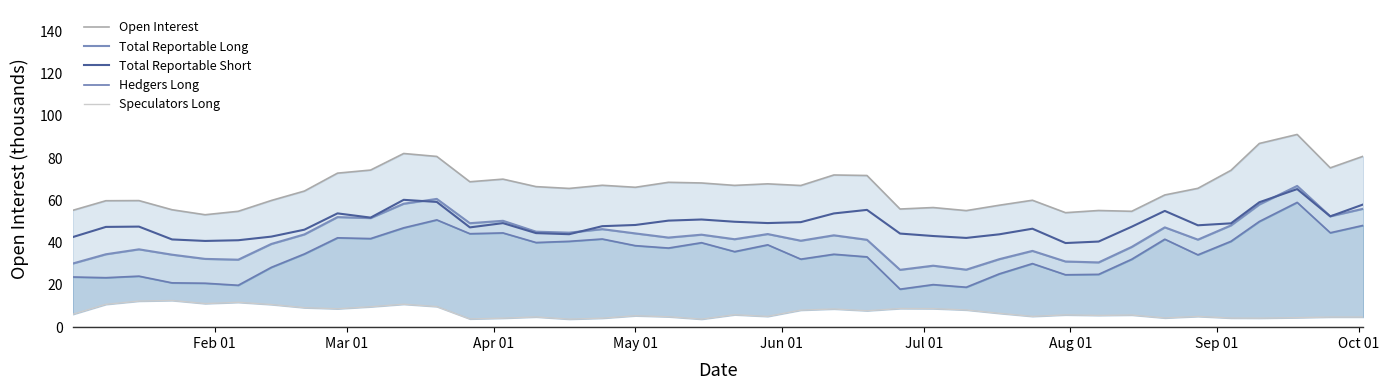

What is the value of the Total Reportable Short point at the 16th from the left?

44.0